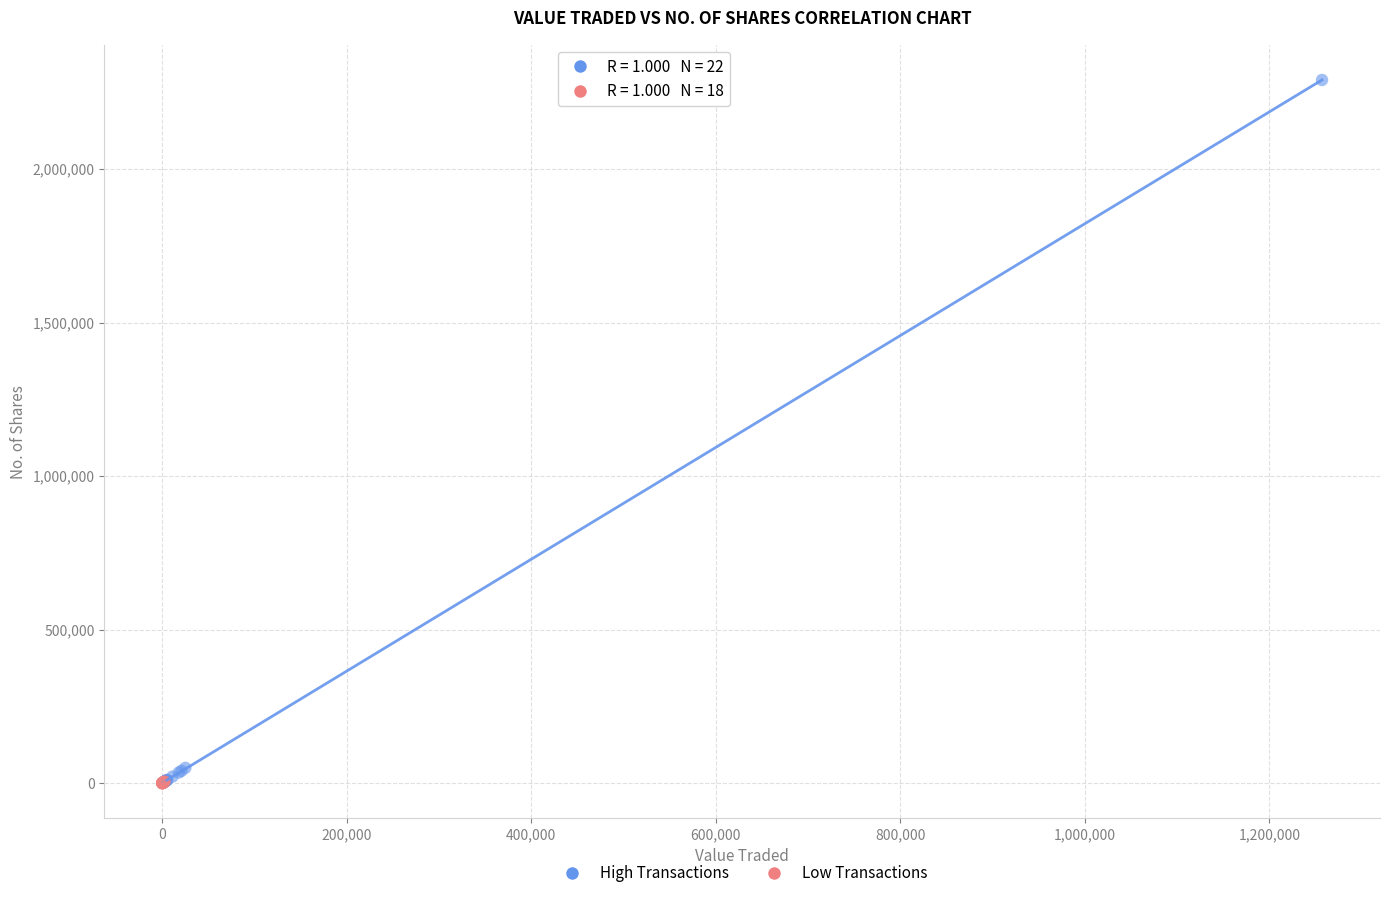

Which series reaches the maximum Y coordinate?

High Transactions